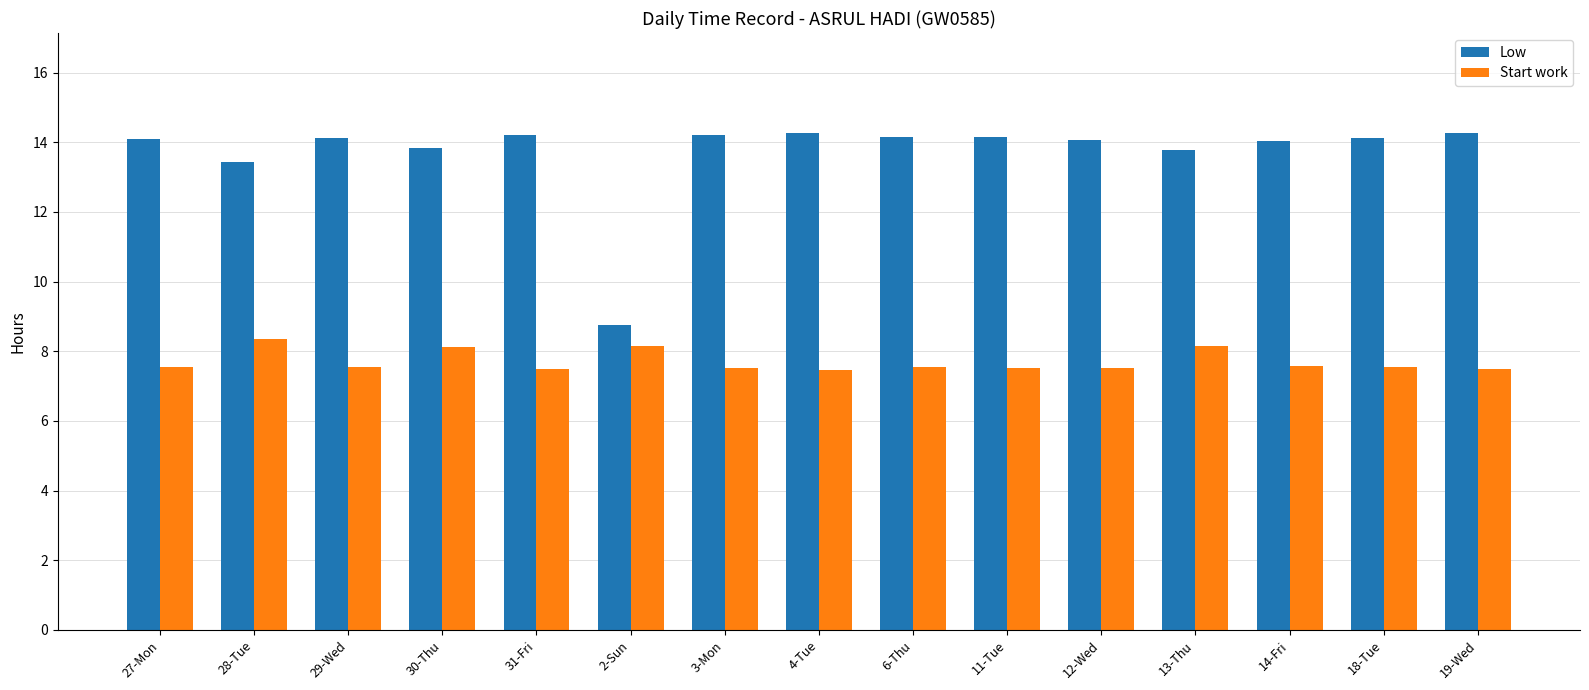

What is the lowest value of the Low series?

8.8